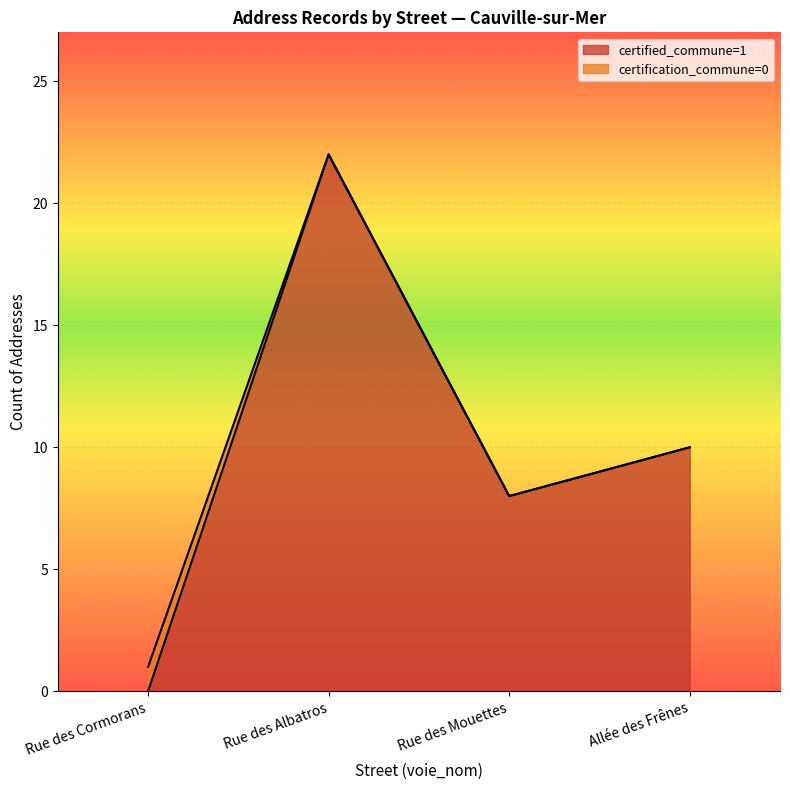

List the labels in order of certified_commune=1 value, largest first.

Rue des Albatros, Allée des Frênes, Rue des Mouettes, Rue des Cormorans